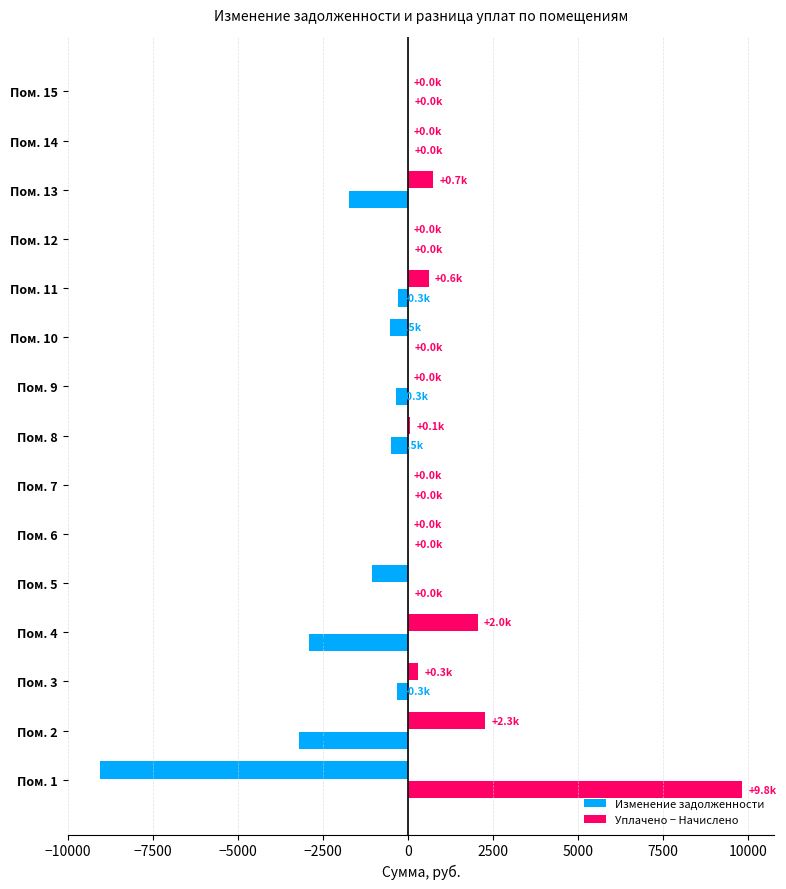

How many distinct data groups are displayed?

2